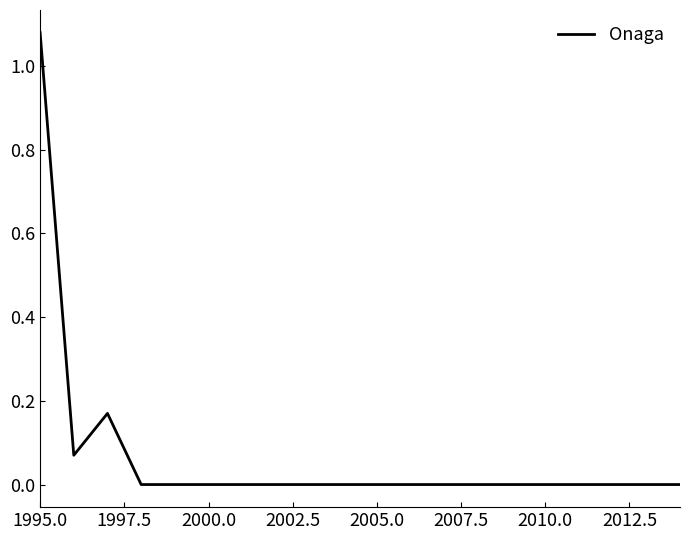

Which category has the highest value across all series?

1995.0